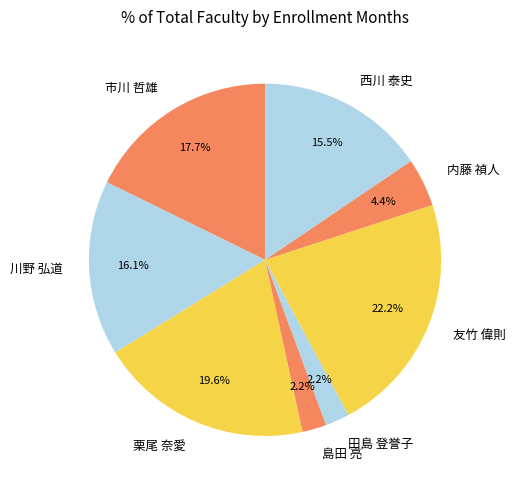

How many segments does this pie chart have?

8